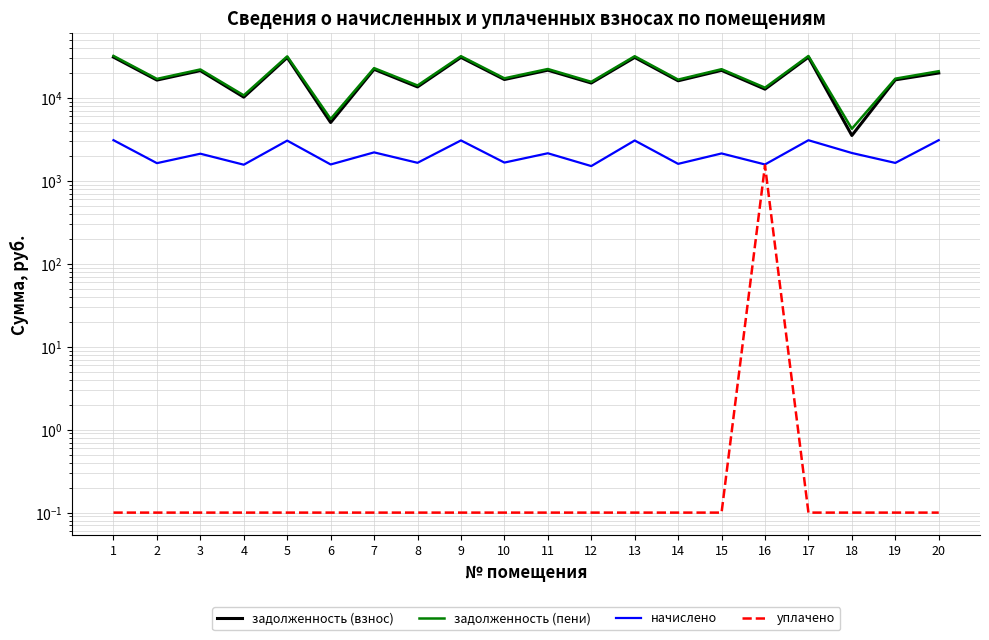

Reading left to right, list all the values displayed in this chart.

задолженность (взнос): 31074.2	16419.7	21340.3	10224.4	30699.9	5056.2	22142.5	13586.0	30860.4	16687.1	21607.6	15136.0	30806.7	16098.7	21500.6	12763.2	31020.7	3526.6	16526.7	20000.0
задолженность (пени): 32106.0	16964.9	22048.9	10746.5	31719.3	5581.9	22877.7	14136.6	31885.1	17241.2	22325.1	15638.6	31829.7	16633.2	22214.6	13288.9	32050.8	4249.4	17075.5	21000.0
начислено: 3095.6	1635.7	2125.9	1566.5	3058.3	1577.1	2205.8	1651.7	3074.2	1662.3	2152.5	1507.9	3068.9	1603.7	2141.8	1577.1	3090.2	2168.5	1646.4	3095.6
уплачено: 0.1	0.1	0.1	0.1	0.1	0.1	0.1	0.1	0.1	0.1	0.1	0.1	0.1	0.1	0.1	1534.0	0.1	0.1	0.1	0.1